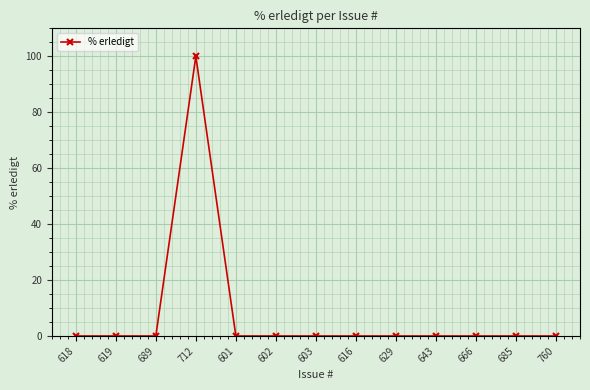

What is the difference between the maximum and second lowest values?

100